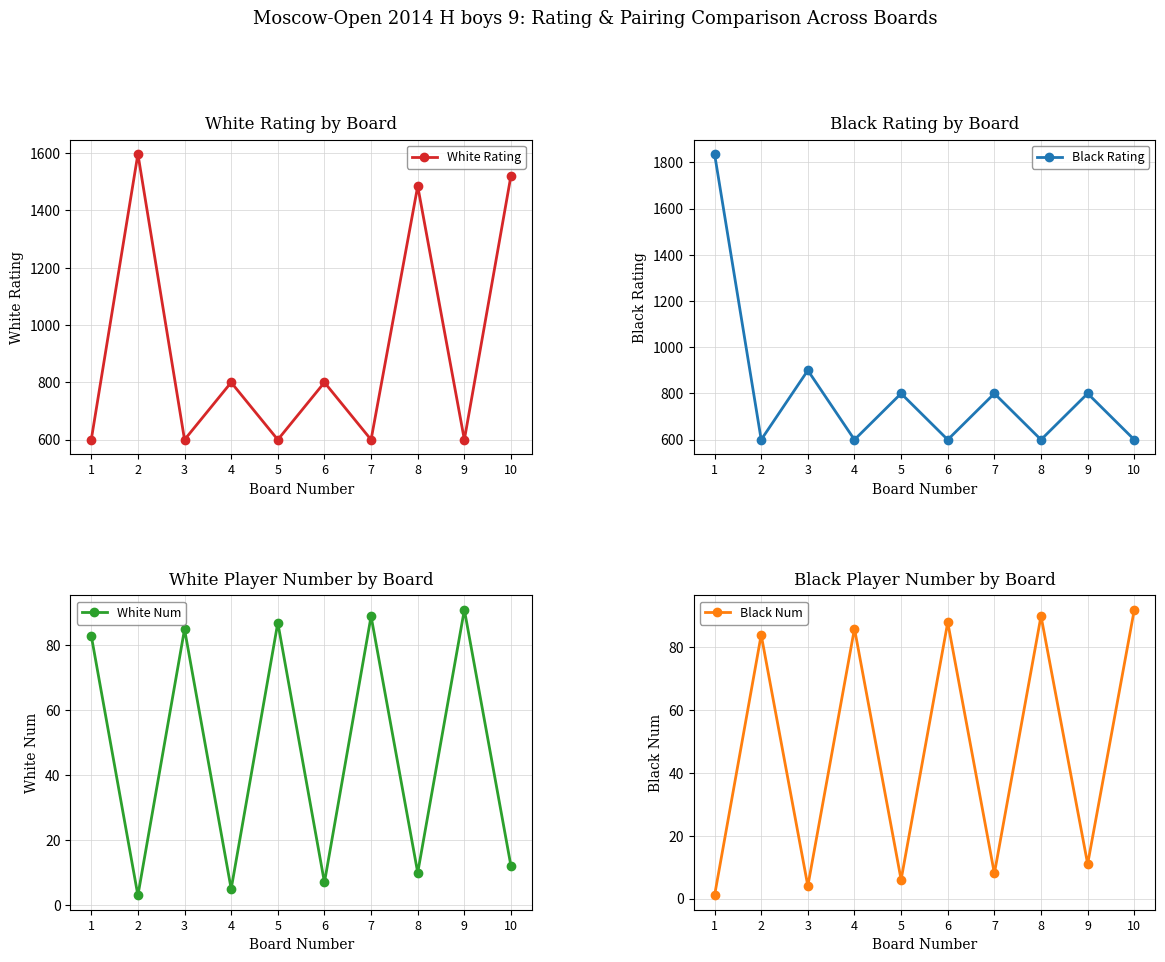

Where does the Black Num series first go above 84?

4